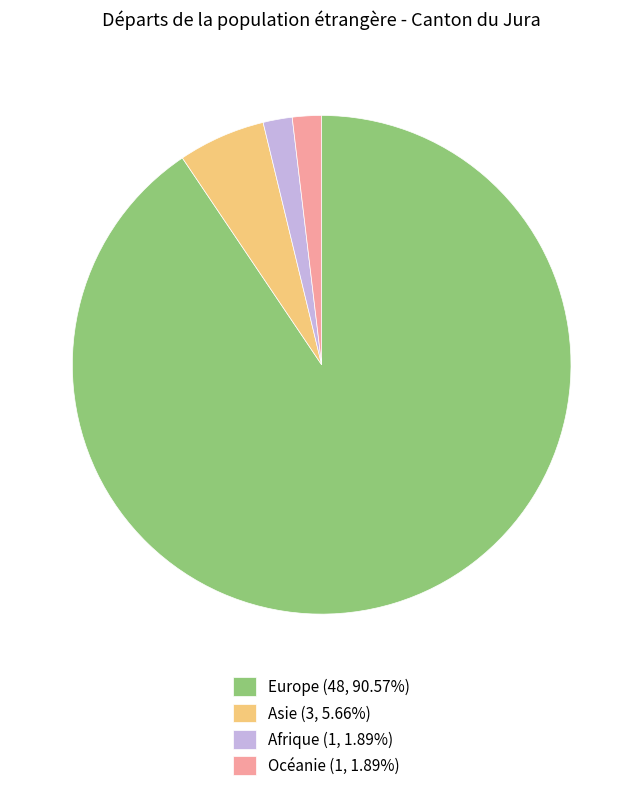

The Europe slice represents 97% of the pie. True or false?

False